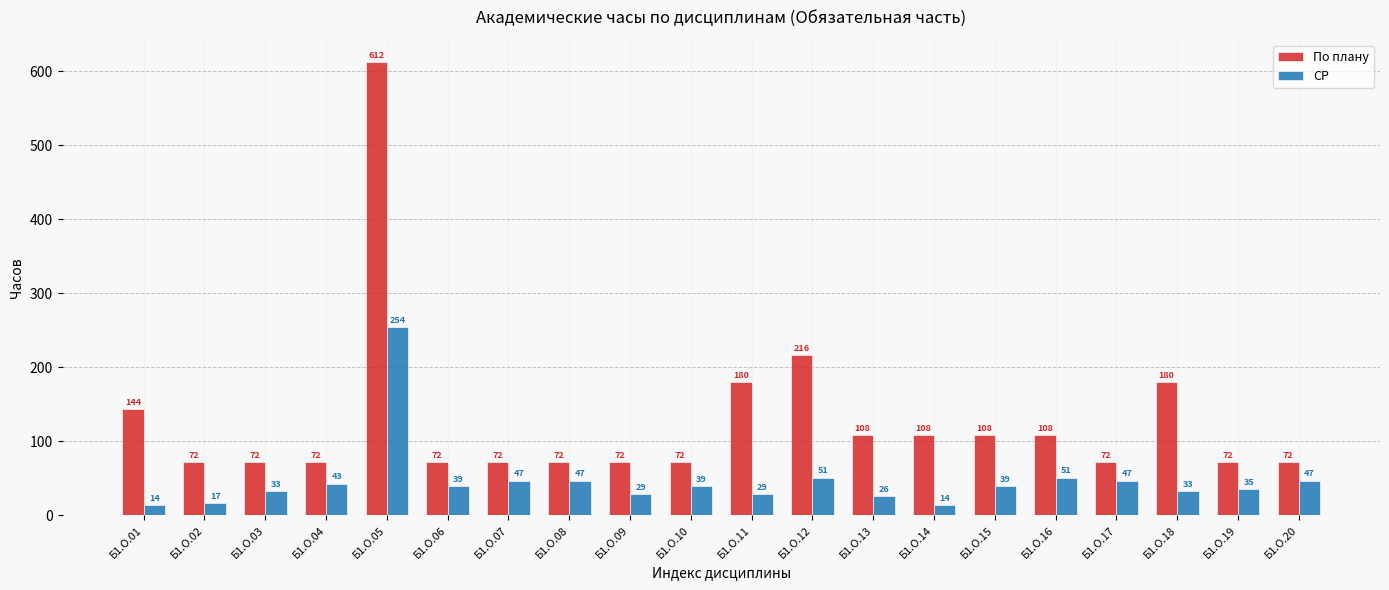

Rank the series by their maximum value, from lowest to highest.

СР, По плану